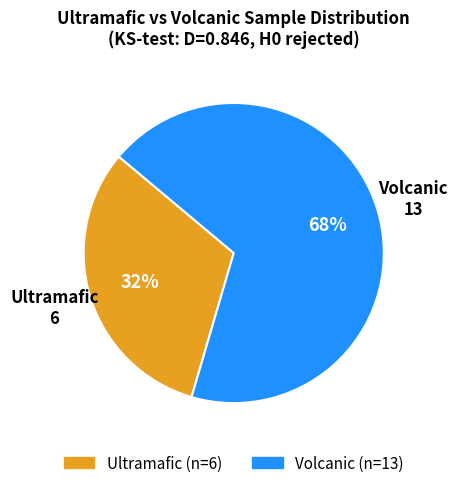

To the nearest percent, what is the average slice percentage?

50%